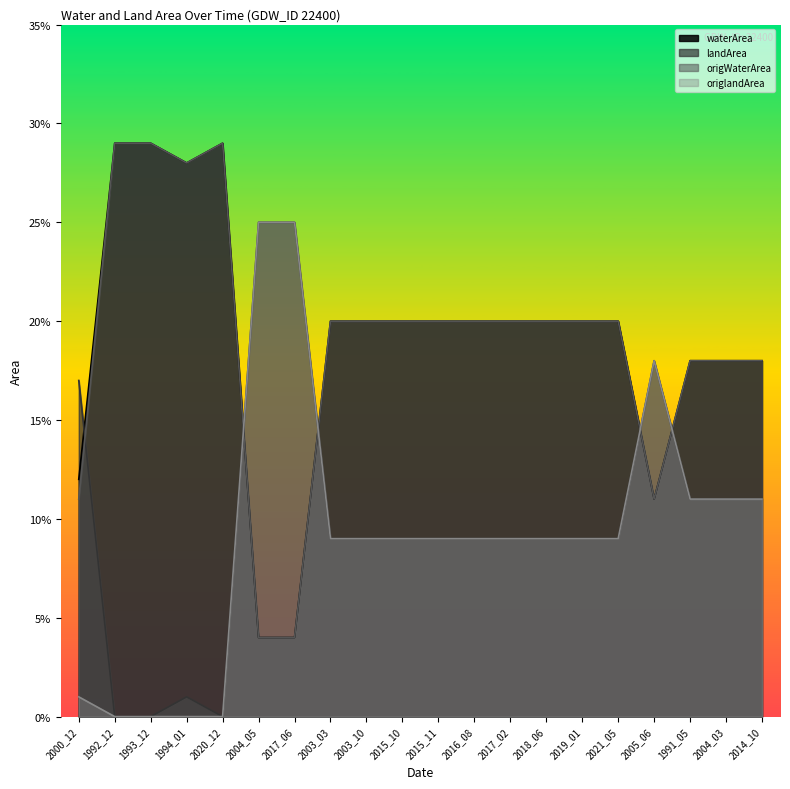

What is the difference between the maximum and minimum values in the waterArea series?

0.2